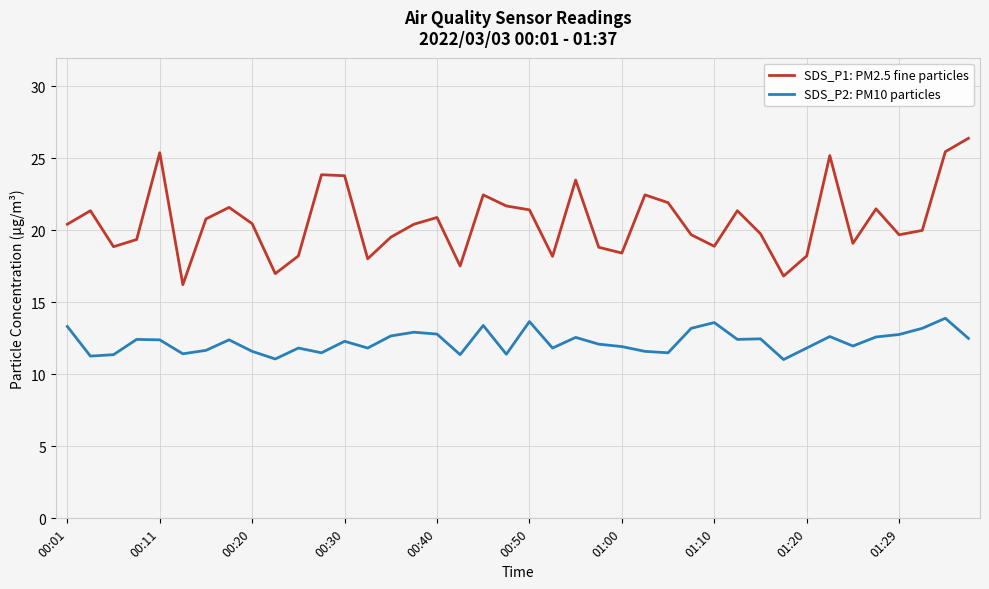

What is the minimum value for SDS_P1: PM2.5 fine particles?

16.2